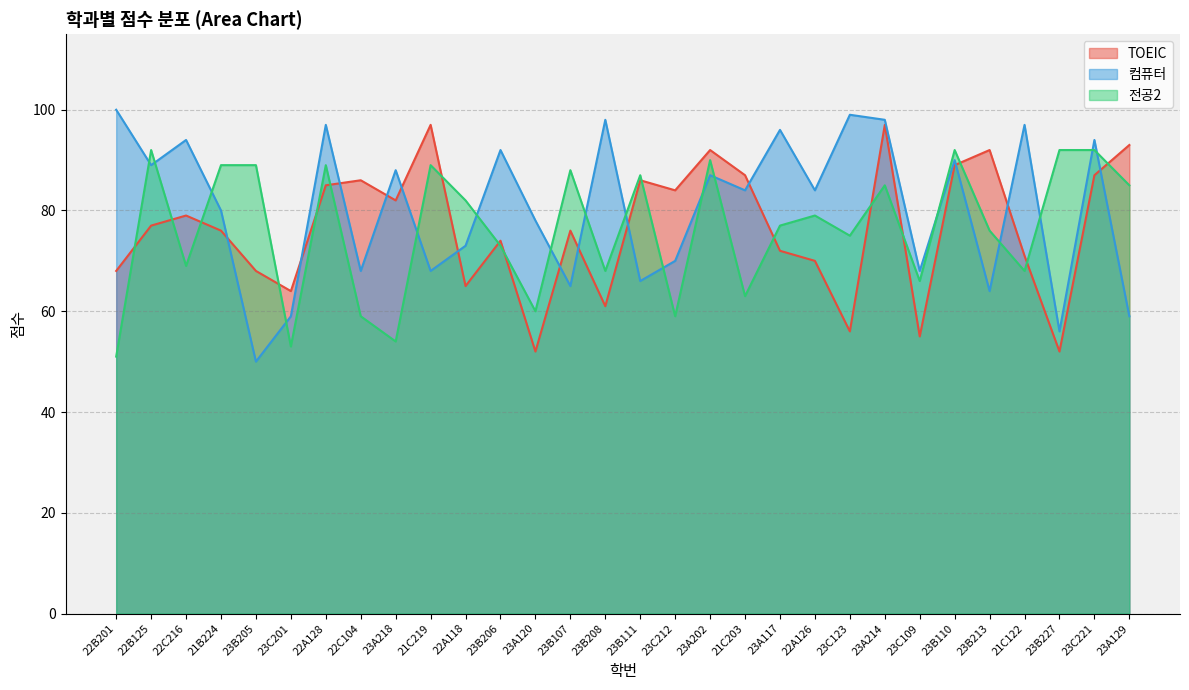

How many lines are shown in the chart?

3